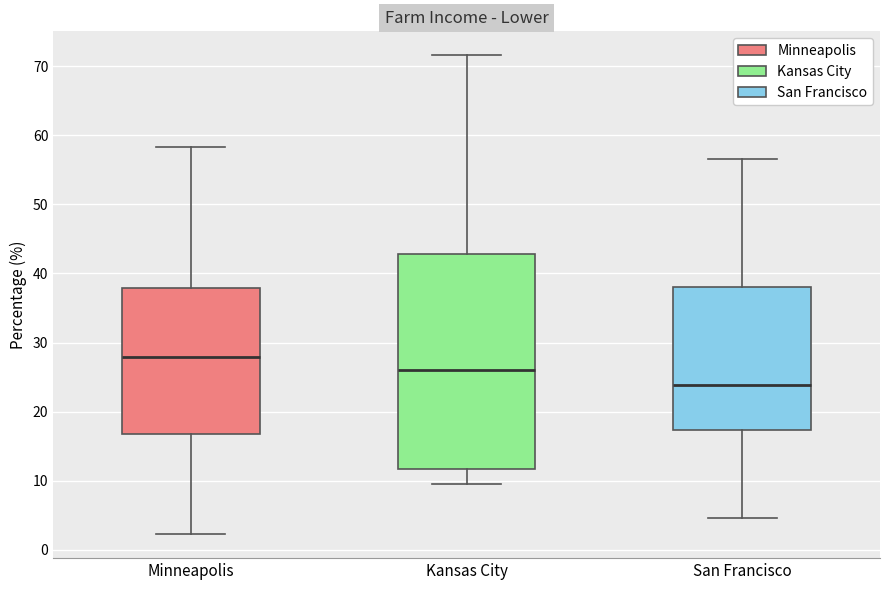

Where is the upper edge of the box for Minneapolis on the y-axis? The values are not printed on the chart, so give them approximately, as read against the axis.

38